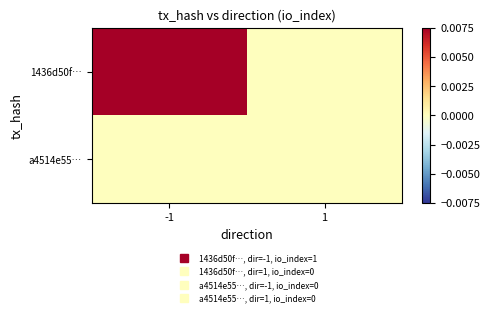

How many distinct data groups are displayed?

2